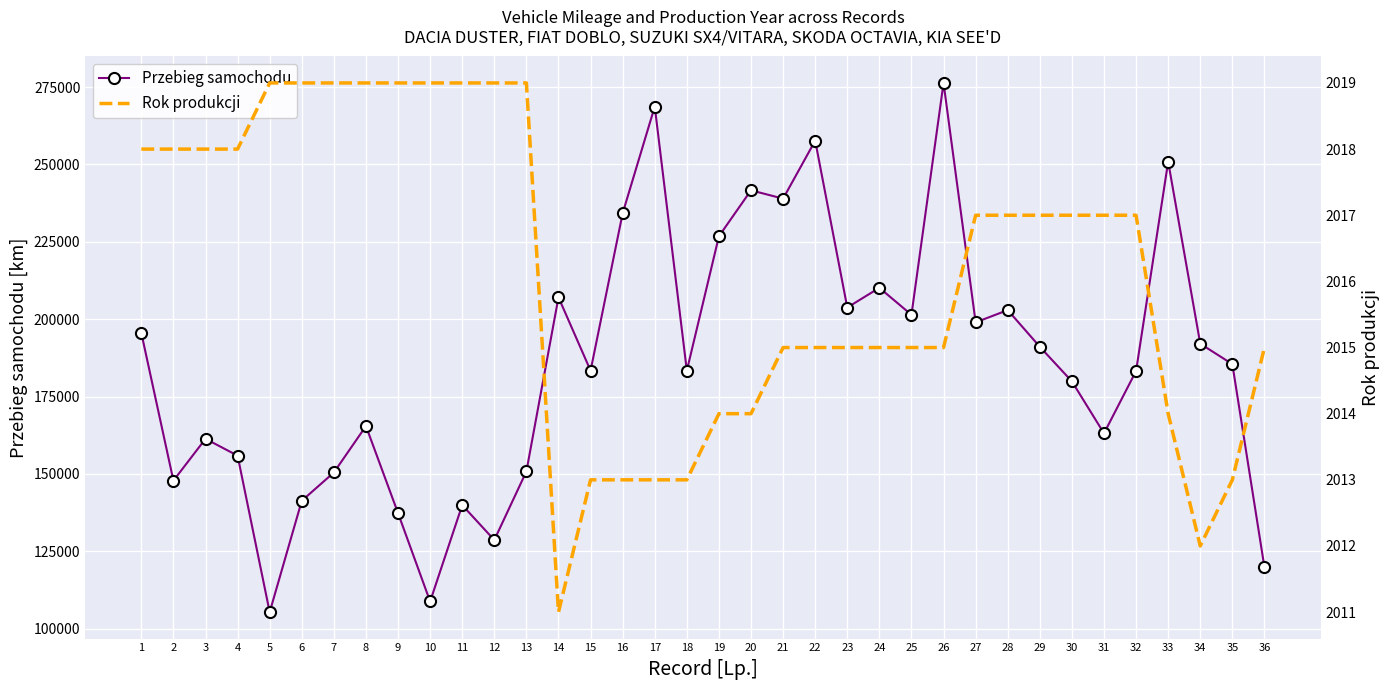

What is the value of the Przebieg samochodu point at the 25th from the left?

201410